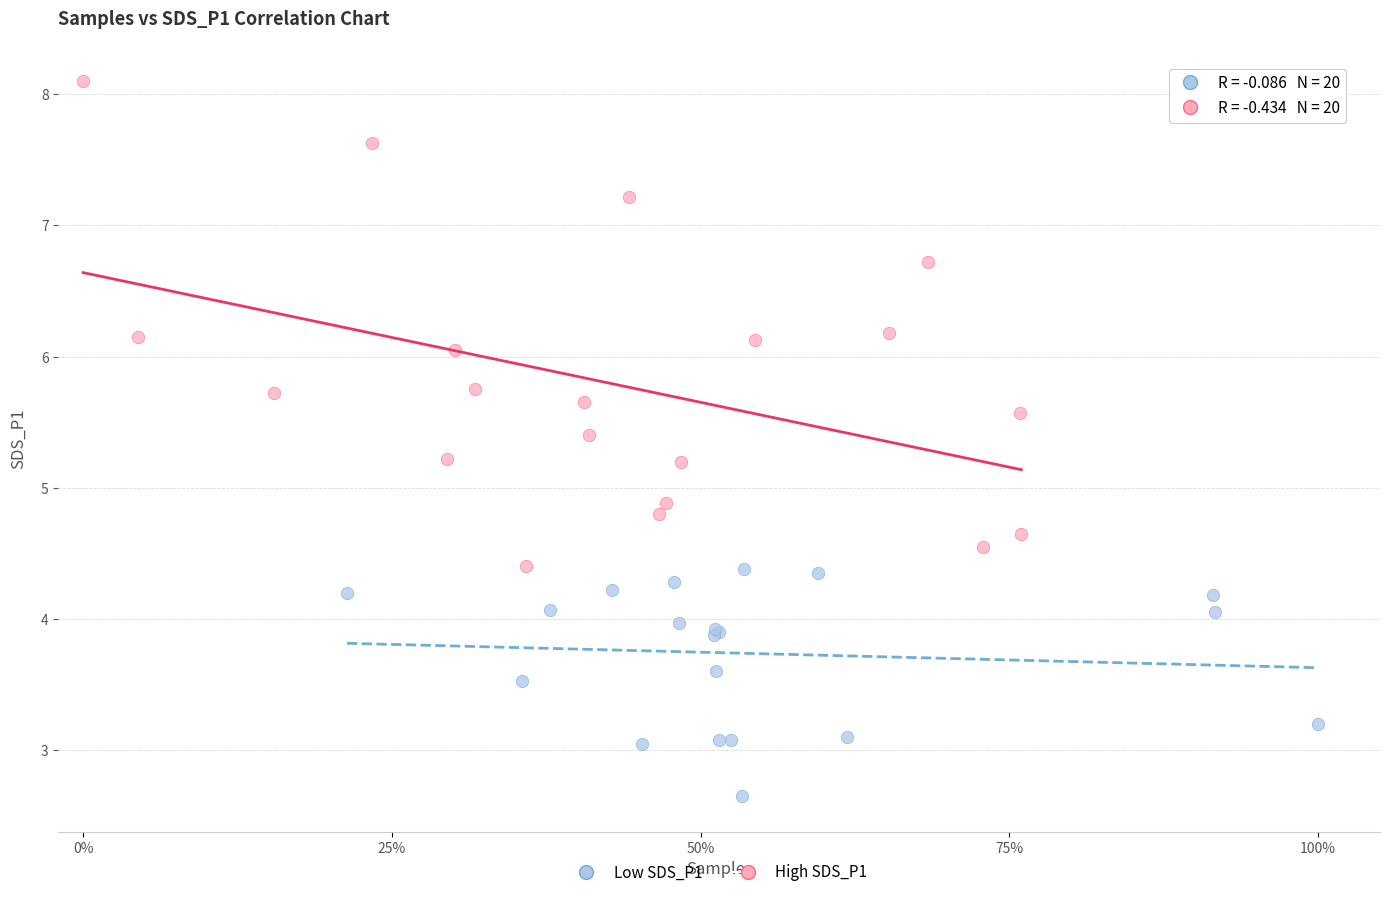

Which series contains the lowest Y value?

Low SDS_P1